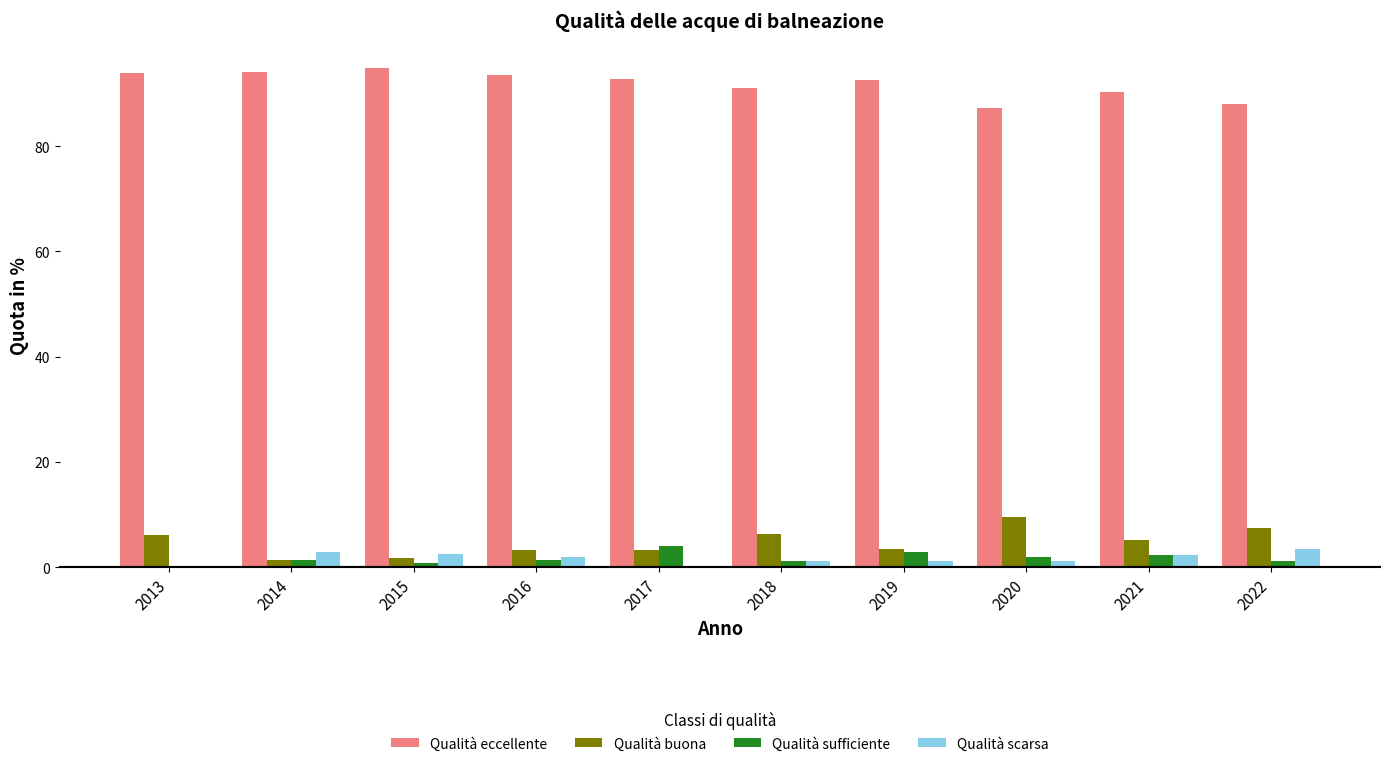

What is the sum of all Qualità eccellente values?

918.0